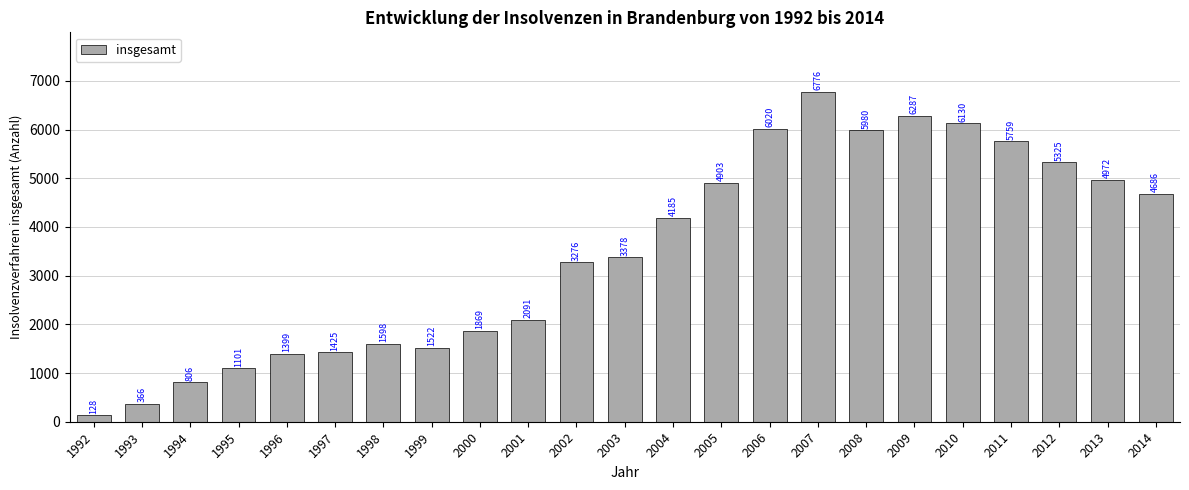

Are the bars horizontal?

No